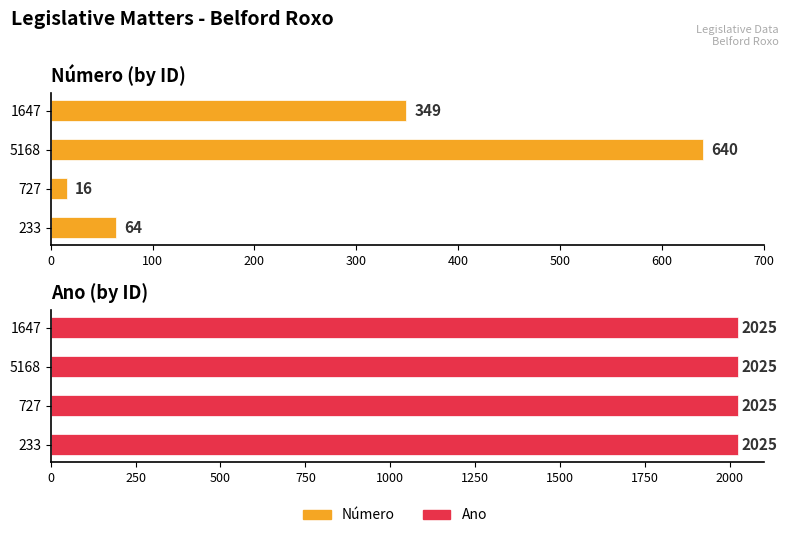

Are the bars grouped side by side (vs. stacked)?

Yes